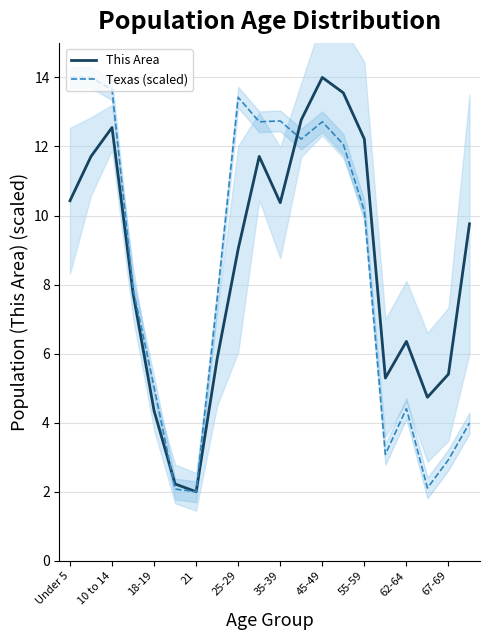

How many times do This Area and Texas (scaled) cross each other?

2